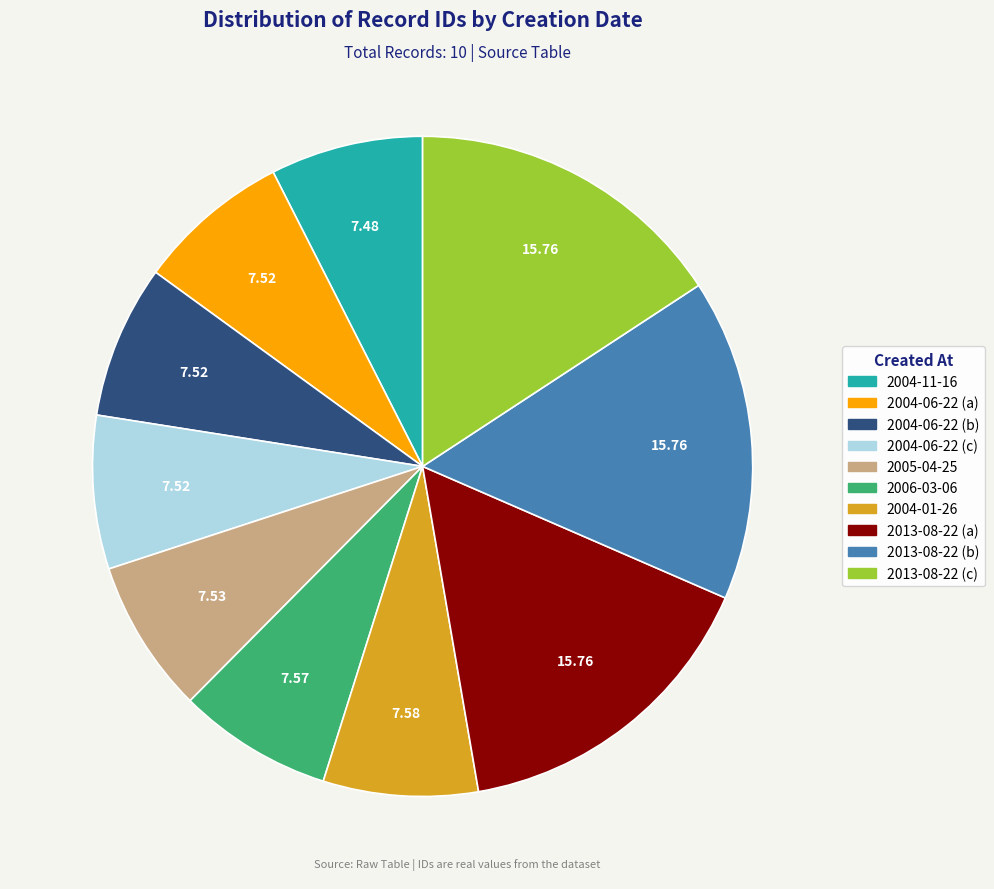

What is the ratio of the value at 2005-04-25 to the value at 2004-06-22 (a)?

1.0